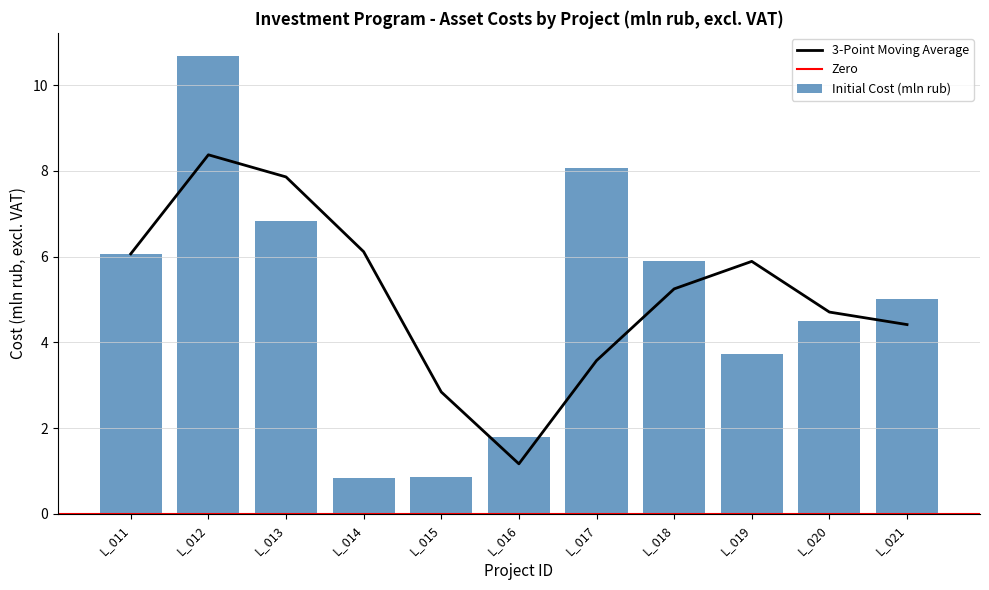

What is the lowest value of the 3-Point Moving Average series?

1.2